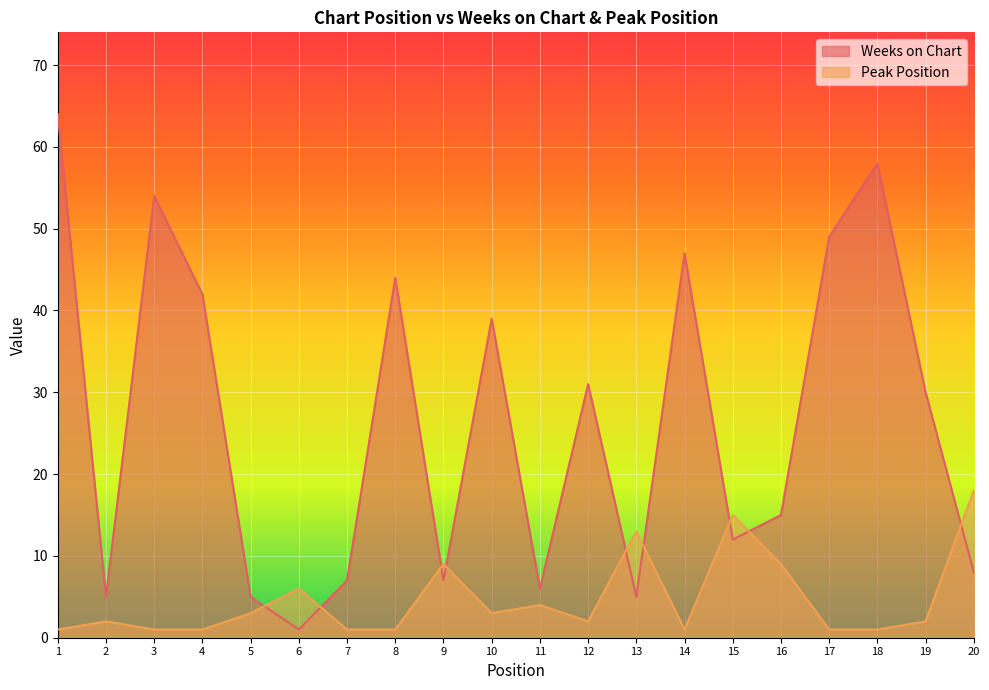

How many times do Peak Position and Weeks on Chart cross each other?

9